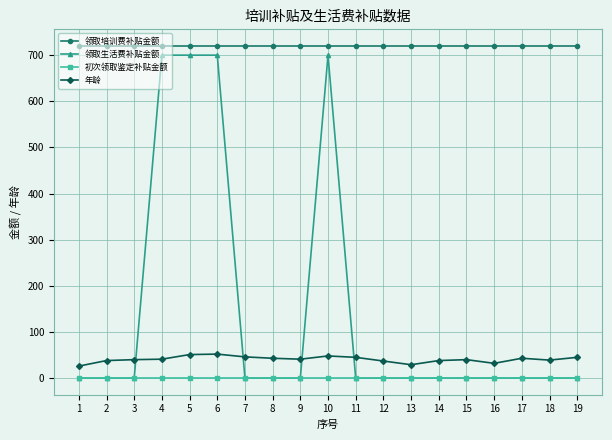

How many data points in 领取生活费补贴金额 are above 0?

4